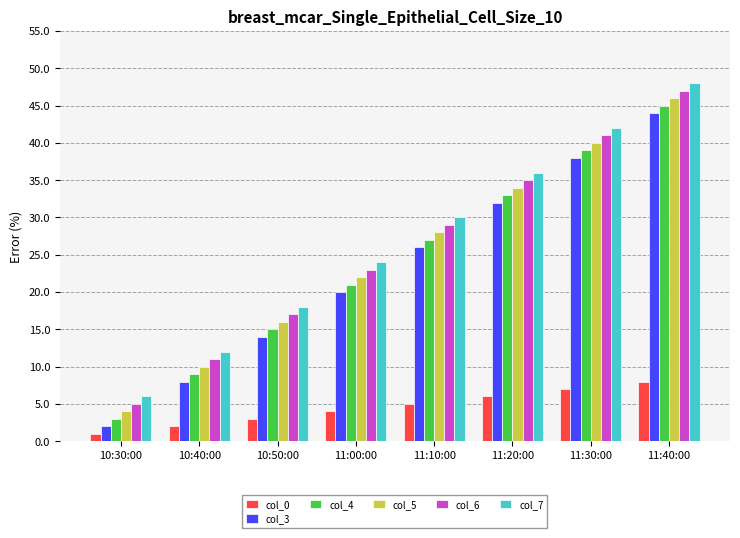

What is the smallest value displayed?

1